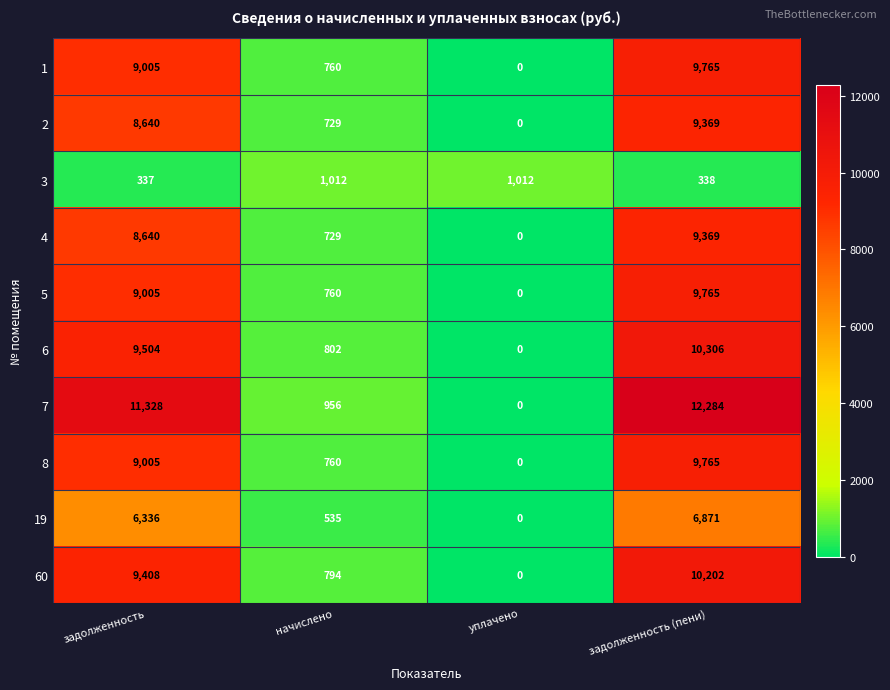

What is the sum of all 8 values?

19530